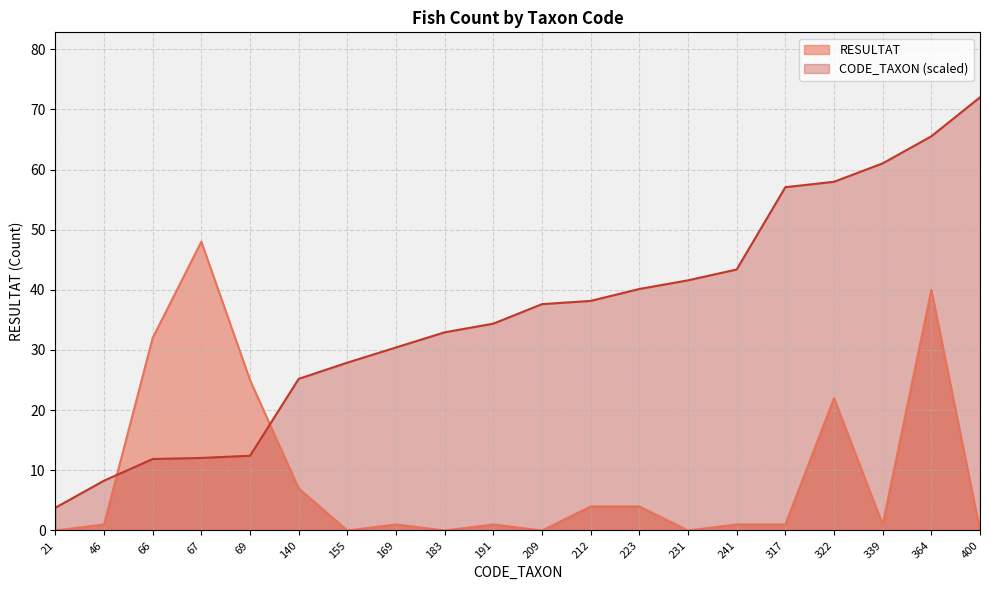

What are all the series names shown in the legend?

RESULTAT, CODE_TAXON (scaled)